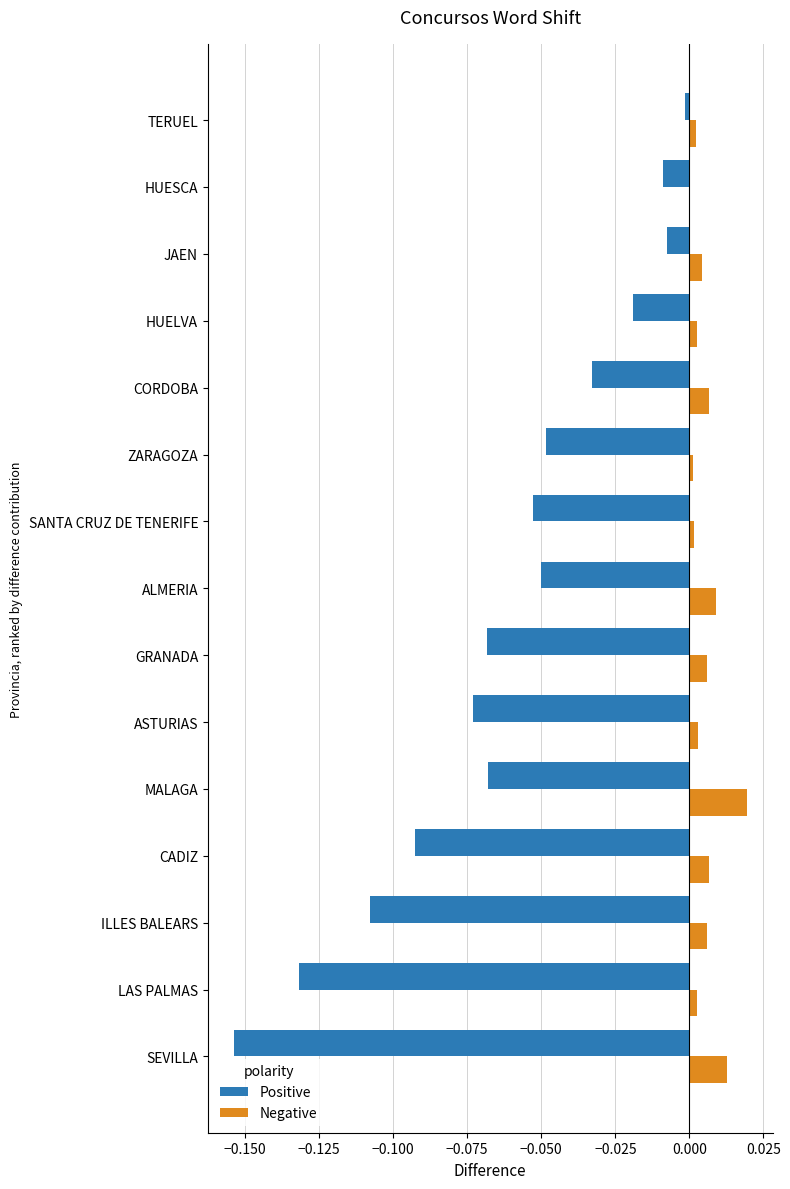

Which series has the largest total across all categories?

Negative